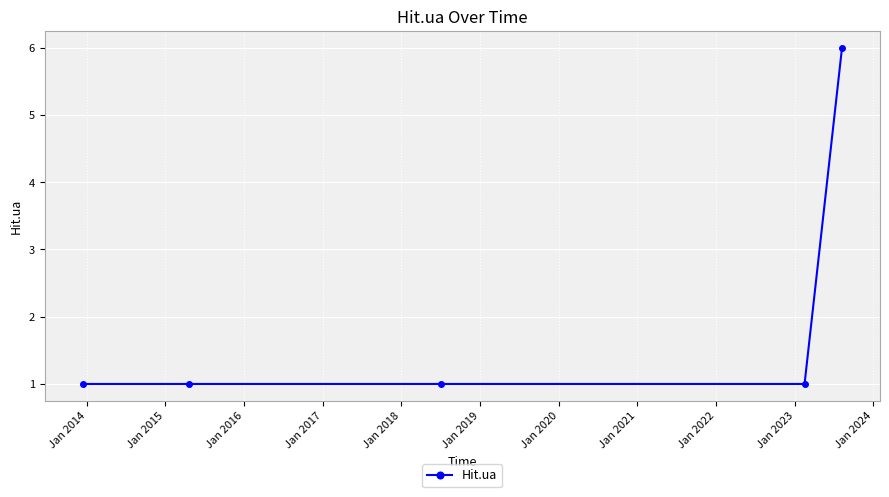

What is the difference between the maximum and minimum values?

5